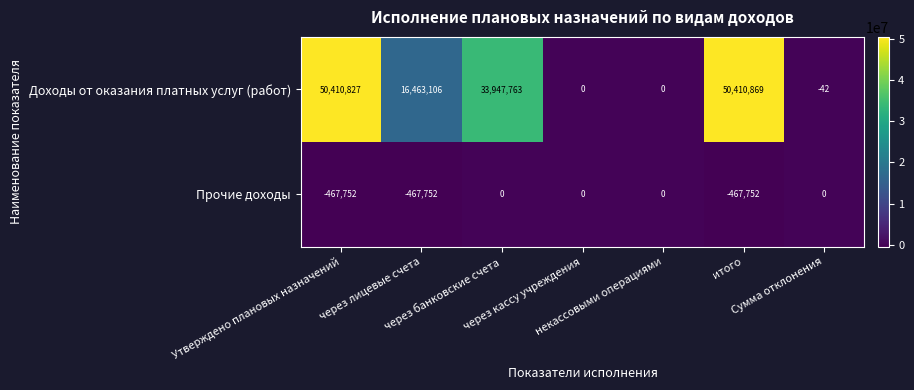

Which series has the largest range (max minus min)?

Доходы от оказания платных услуг (работ)